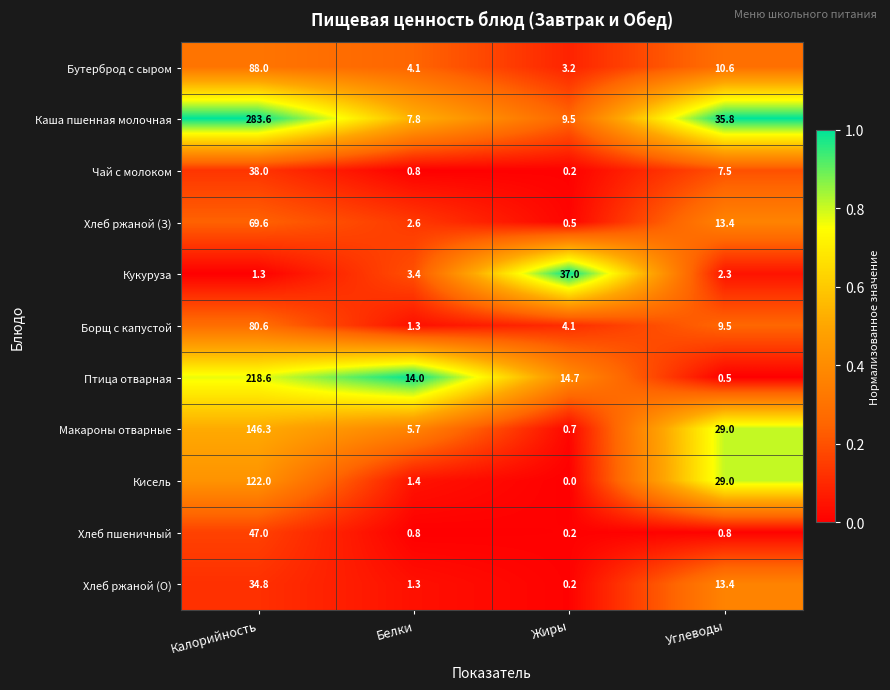

Which series has the largest range (max minus min)?

Каша пшенная молочная